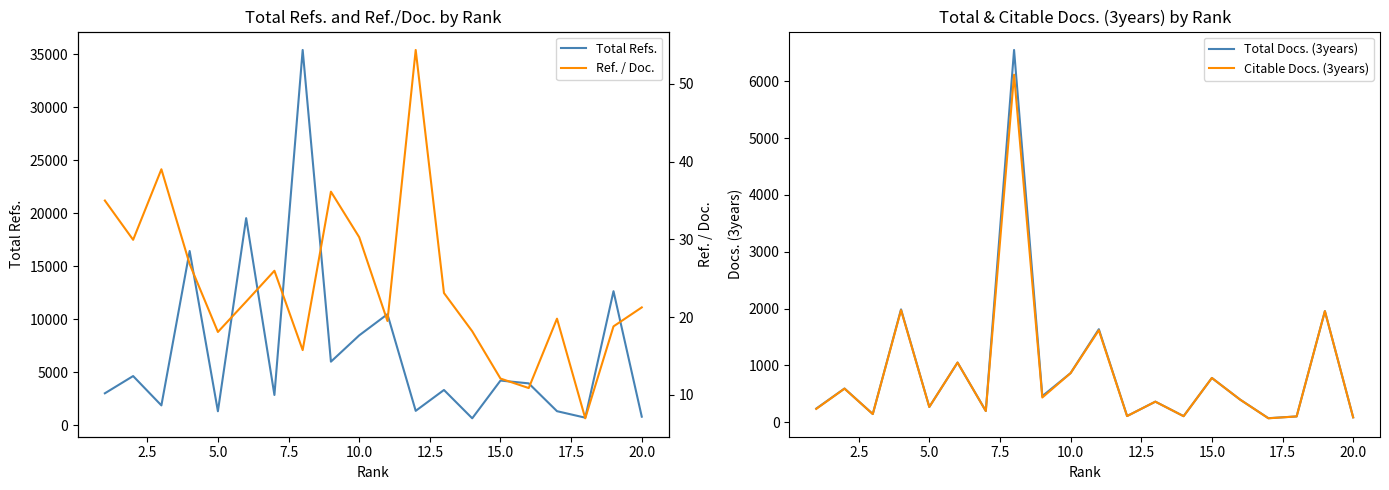

What is the maximum value for Total Refs.?

35416